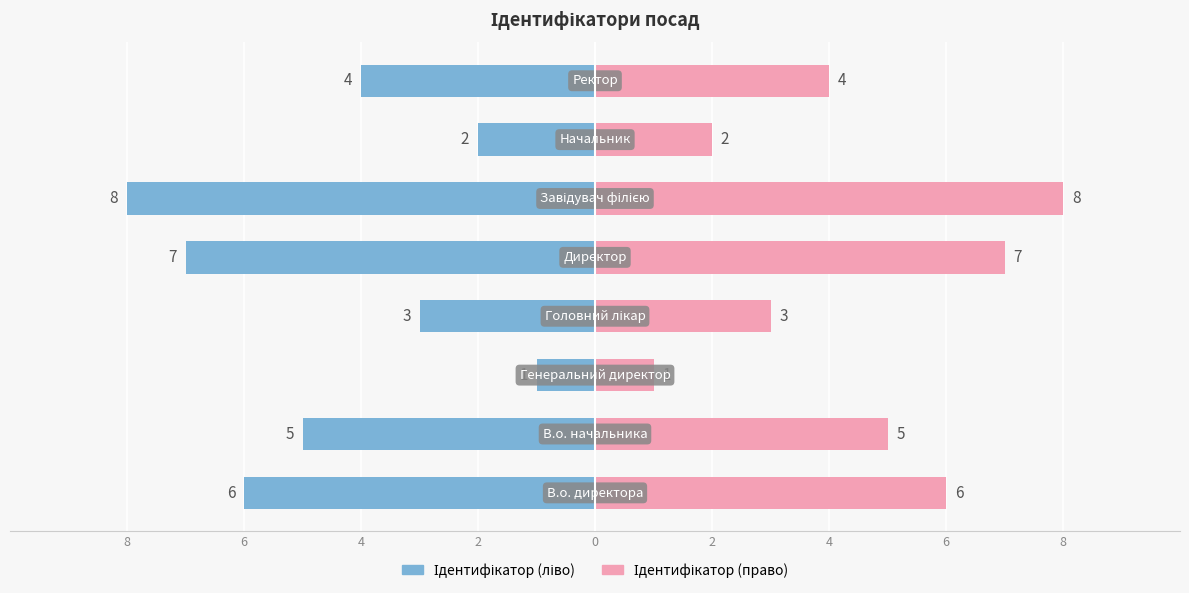

Are the bars grouped side by side (vs. stacked)?

Yes